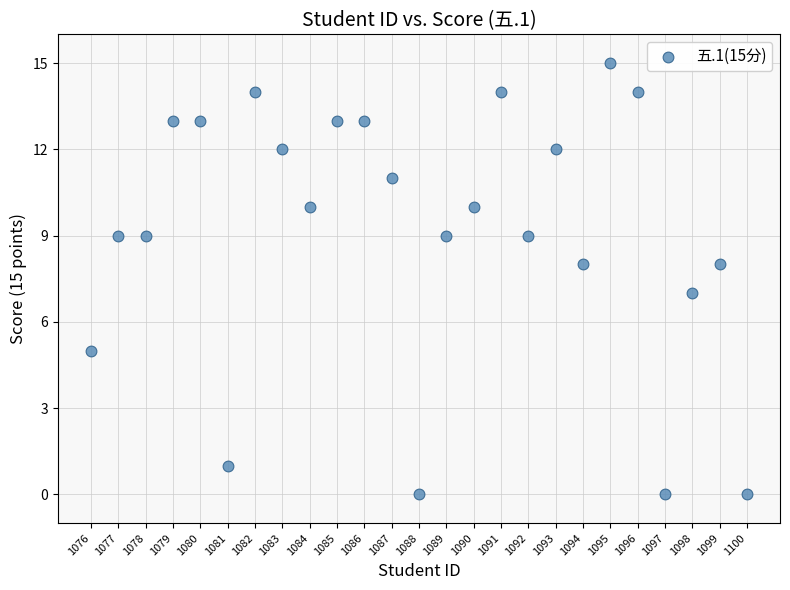

What is the range of Y values (max minus min)?

15